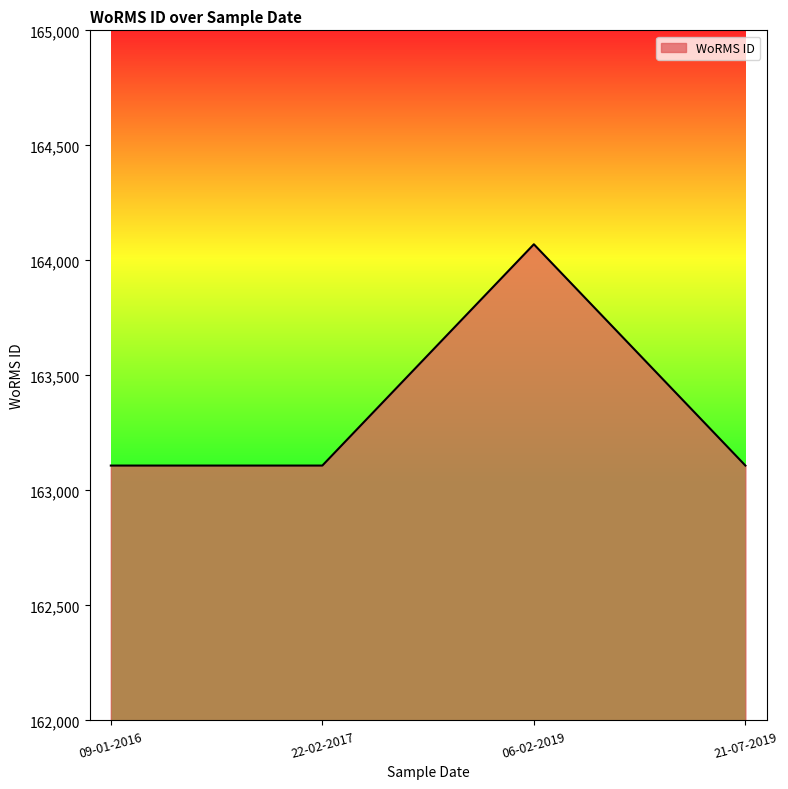

What is the sum of all values?

653394